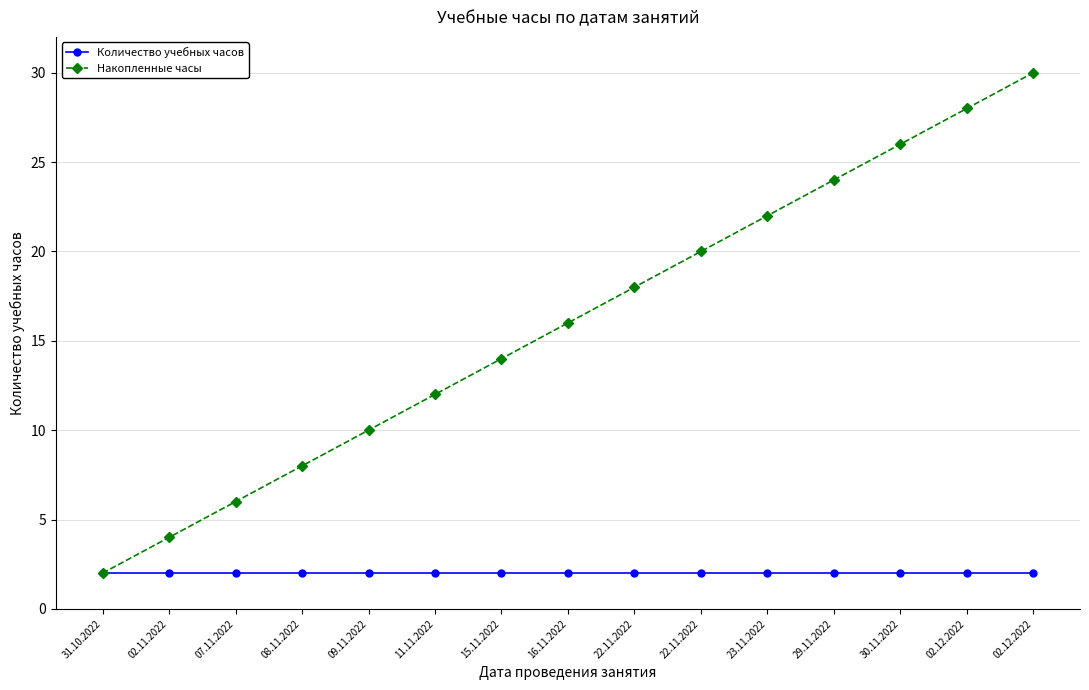

How many categories are shown in the chart?

15